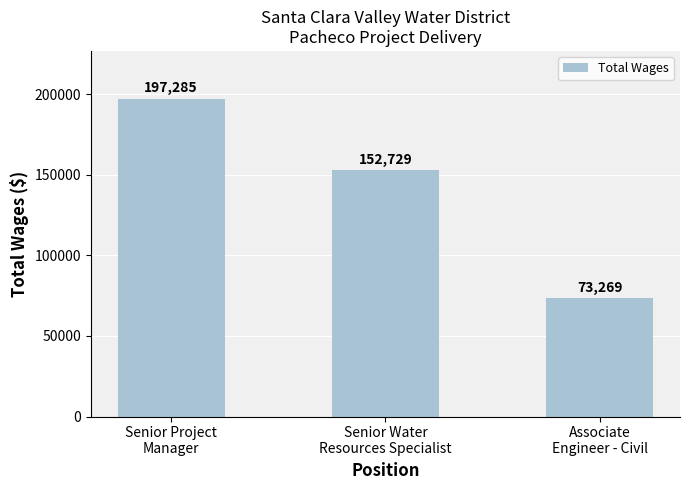

List the labels in order of value, largest first.

Senior Project
Manager, Senior Water
Resources Specialist, Associate
Engineer - Civil